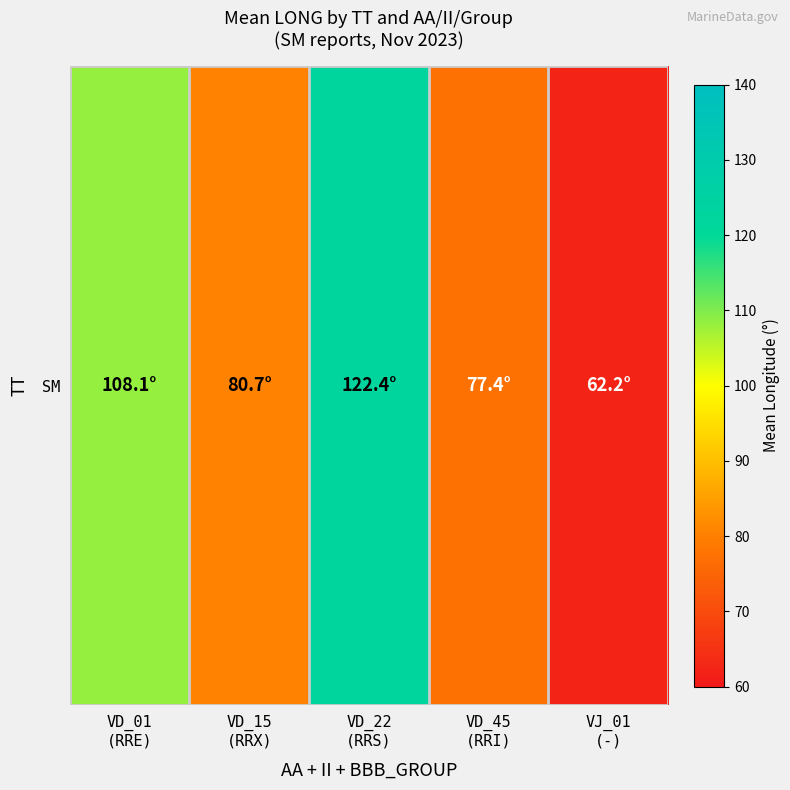

Between VD_22
(RRS) and VD_45
(RRI), which is larger?

VD_22
(RRS)